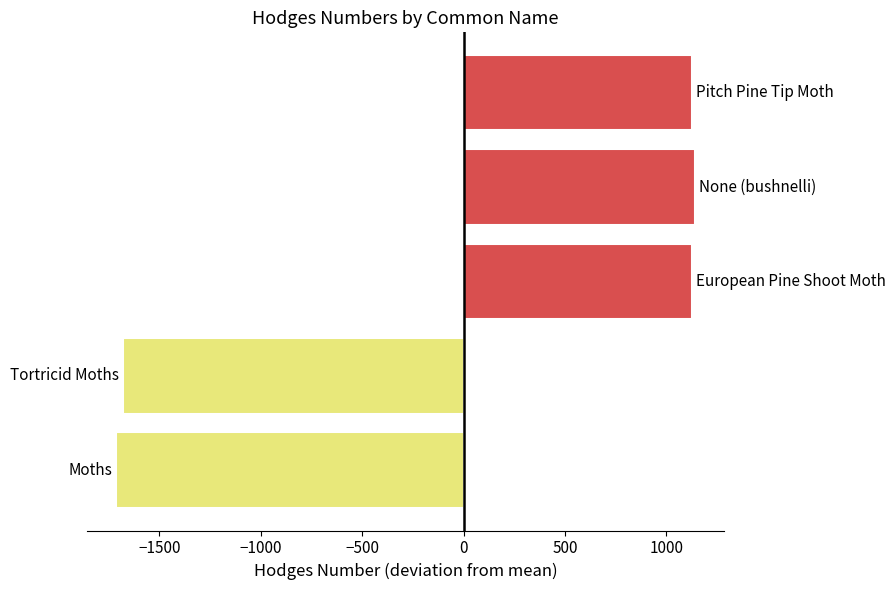

What is the smallest value displayed?

-1712.8